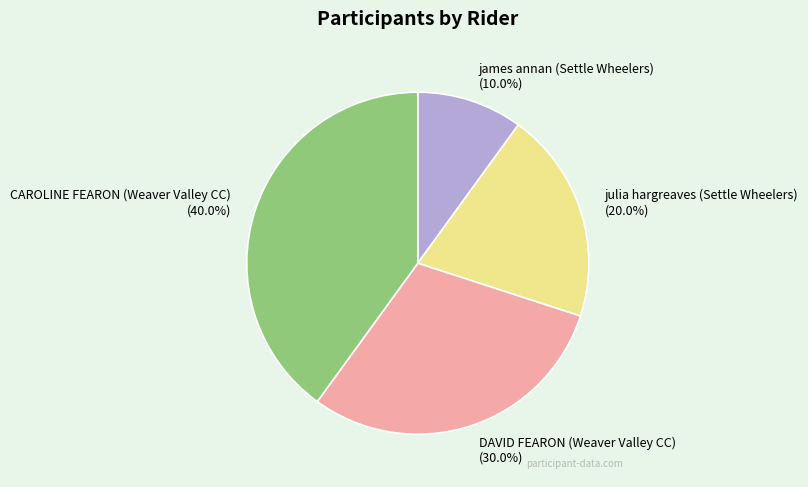

Approximately how many times larger is the value at CAROLINE FEARON (Weaver Valley CC) compared to DAVID FEARON (Weaver Valley CC)?

1.3